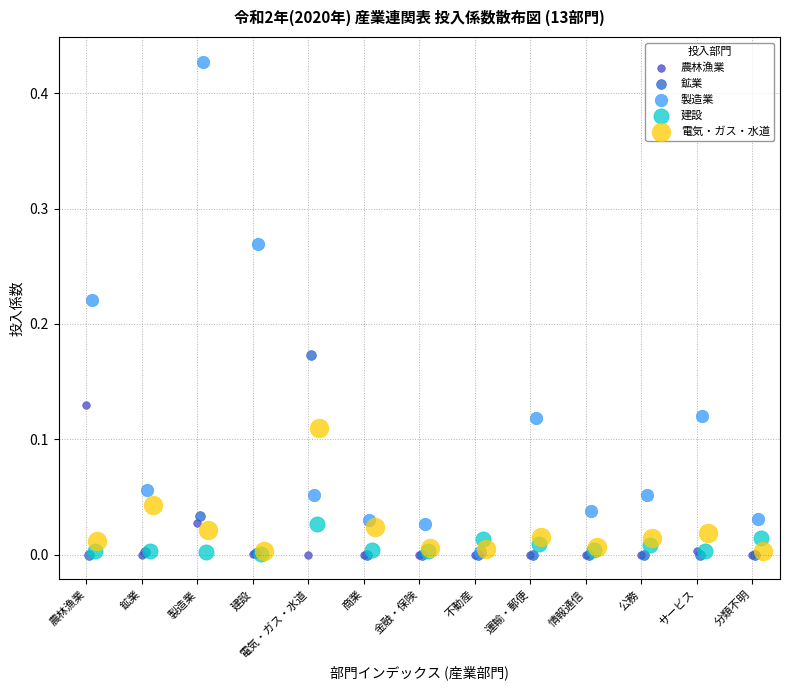

What are all the series names shown in the legend?

農林漁業, 鉱業, 製造業, 建設, 電気・ガス・水道